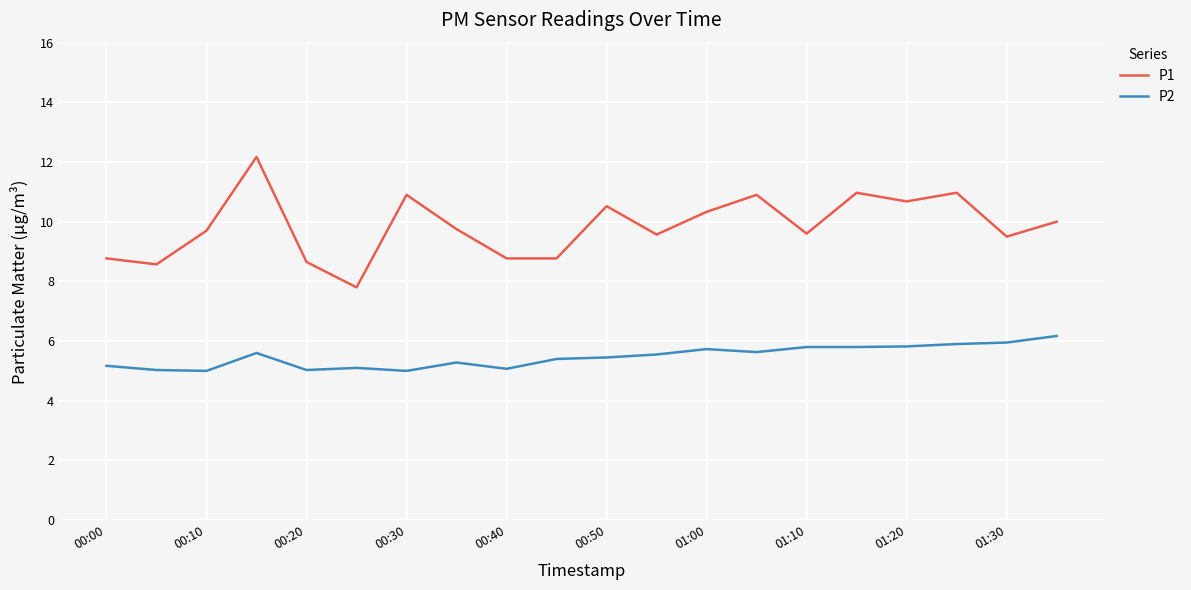

How many series are shown in this chart?

2